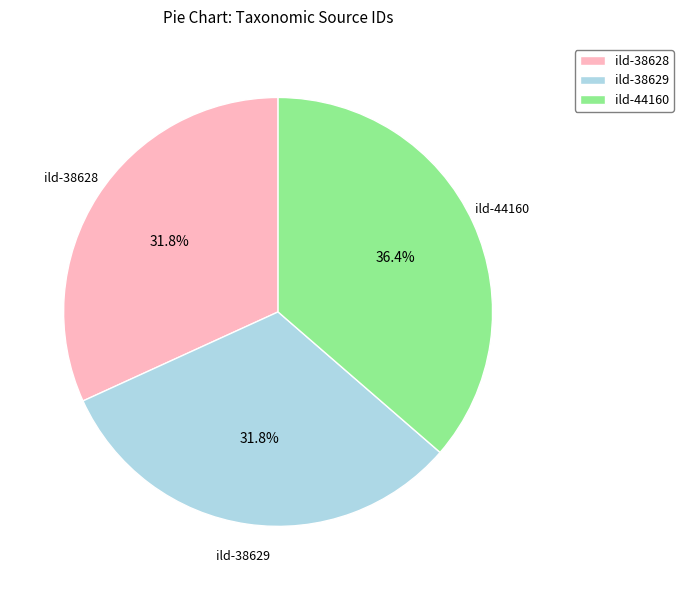

The ild-44160 slice represents 36% of the pie. True or false?

True